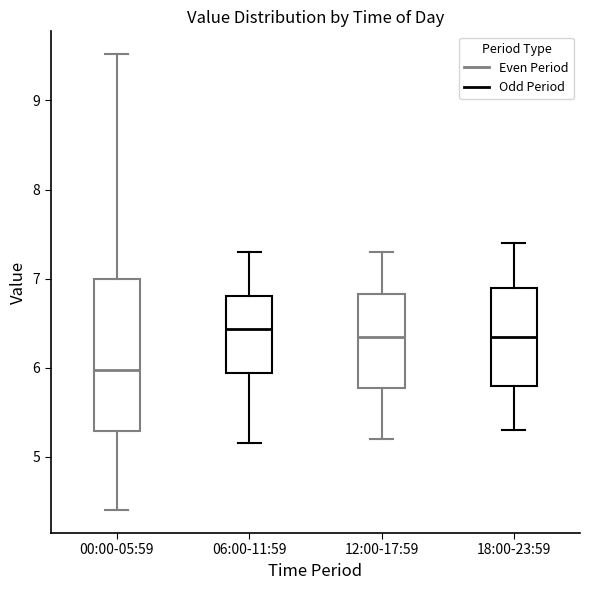

Where does the lower whisker of the box for 00:00-05:59 end on the y-axis? The values are not printed on the chart, so give them approximately, as read against the axis.

4.4